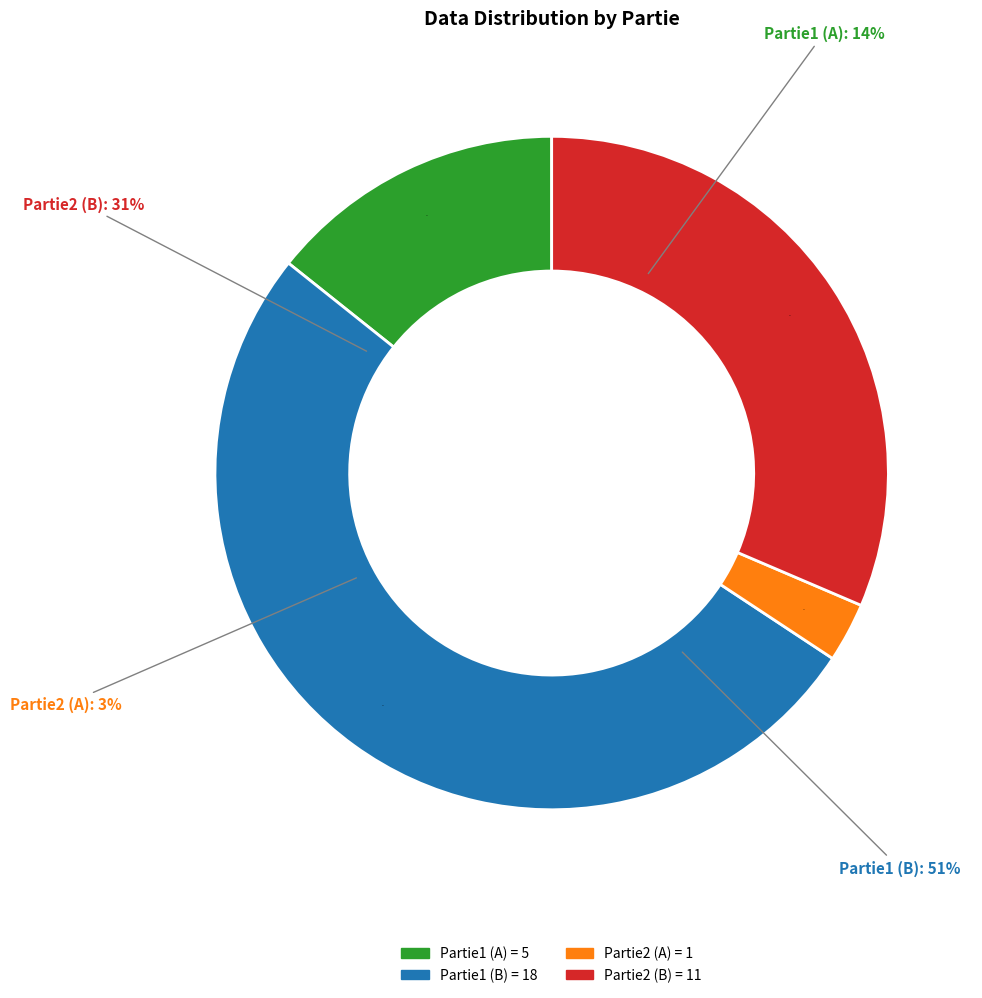

What percentage is the Partie2 (A) slice, to the nearest percent?

3%